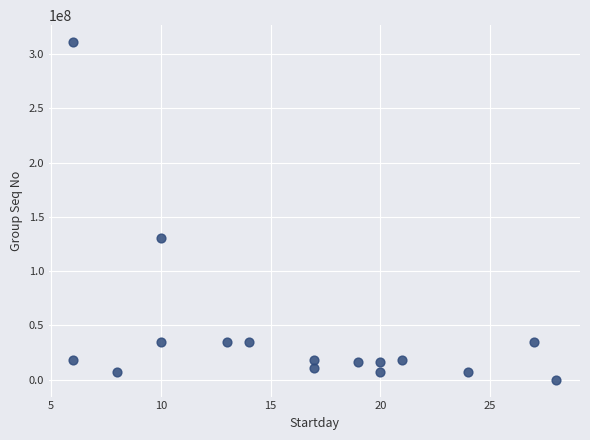

What is the range of Y values (max minus min)?

311234314